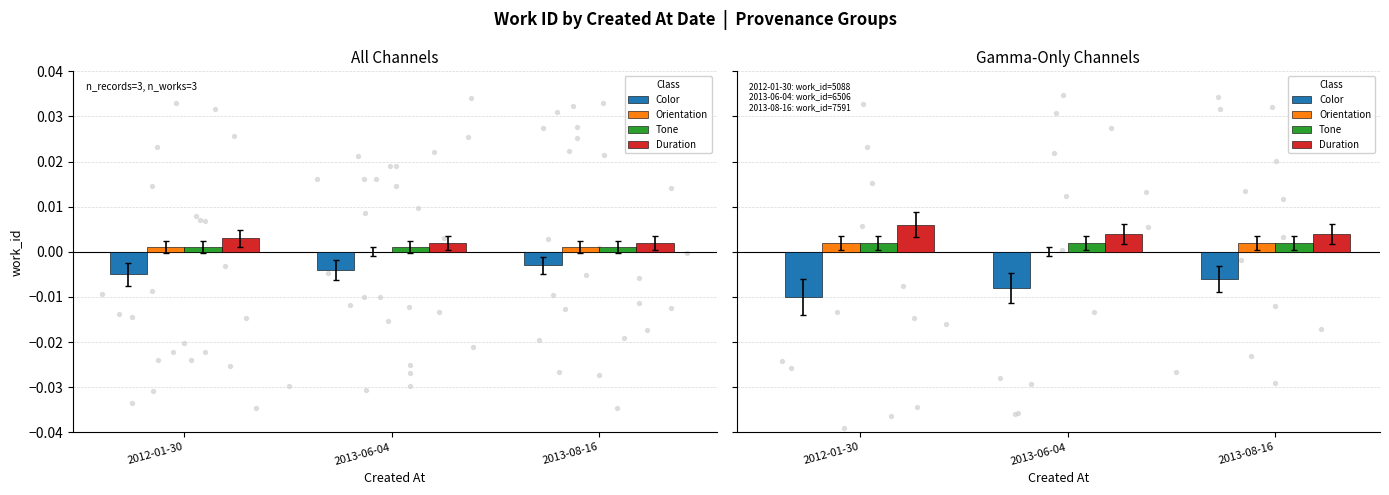

Which series has the widest spread of Y values?

Color